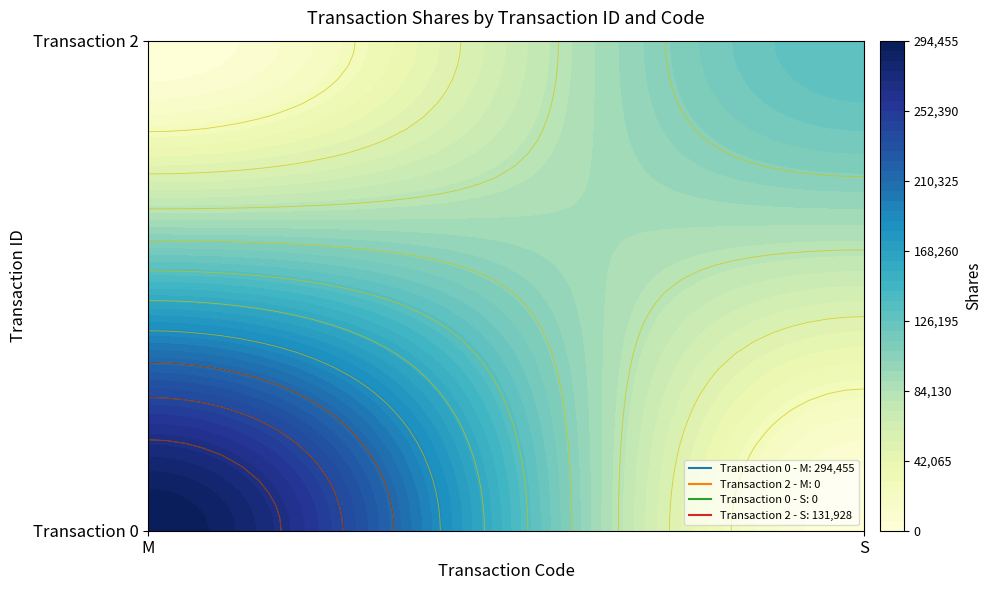

Is it true that Transaction 2 (S) equals -51920 at 0?

False